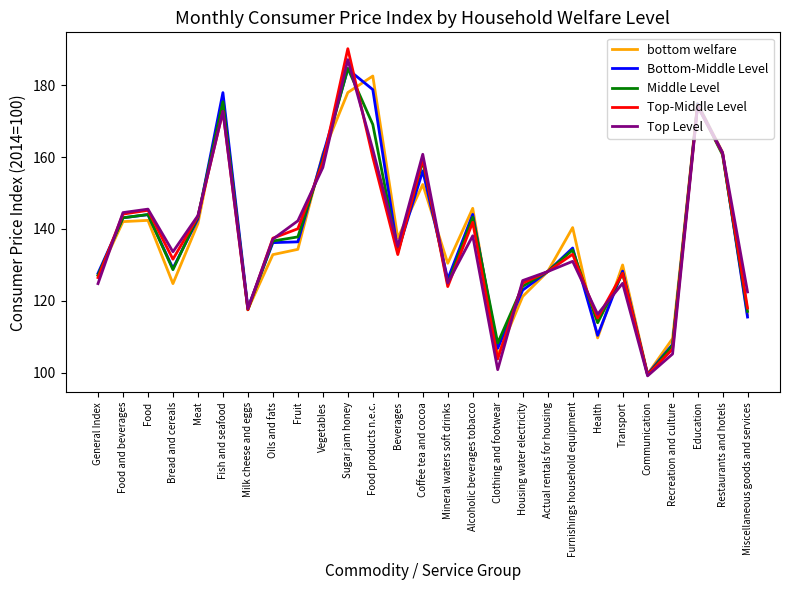

How many lines are shown in the chart?

5